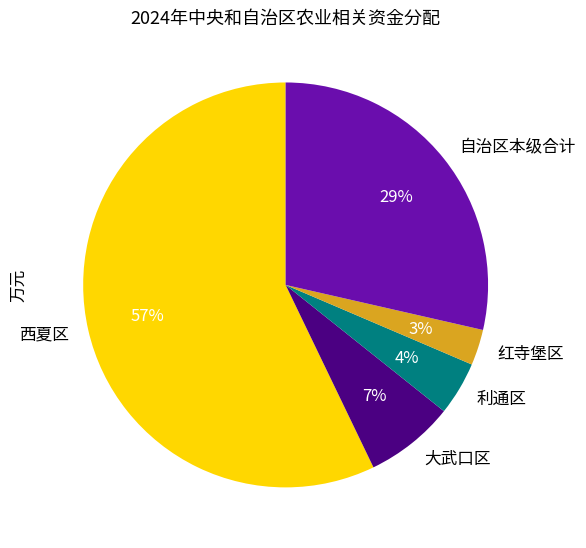

What percentage is the 利通区 slice, to the nearest percent?

4%